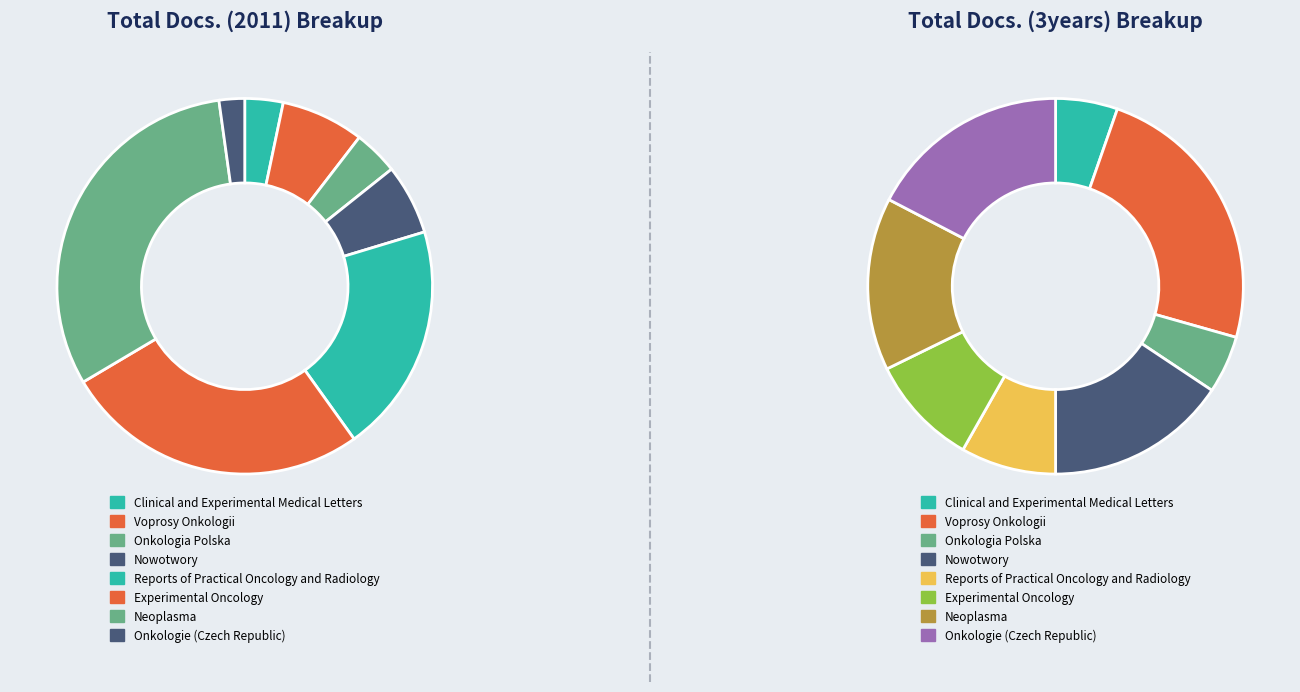

To the nearest percent, what is the difference between the largest and smallest slice percentages?

29%